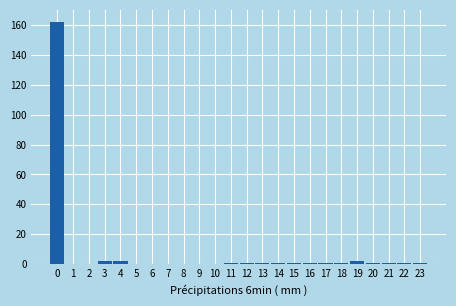

Reading right to left, extract all data points from this chart.

23=1	22=1	21=1	20=1	19=2	18=1	17=1	16=1	15=1	14=1	13=1	12=1	11=1	10=0	9=0	8=0	7=0	6=0	5=0	4=2	3=2	2=0	1=0	0=162